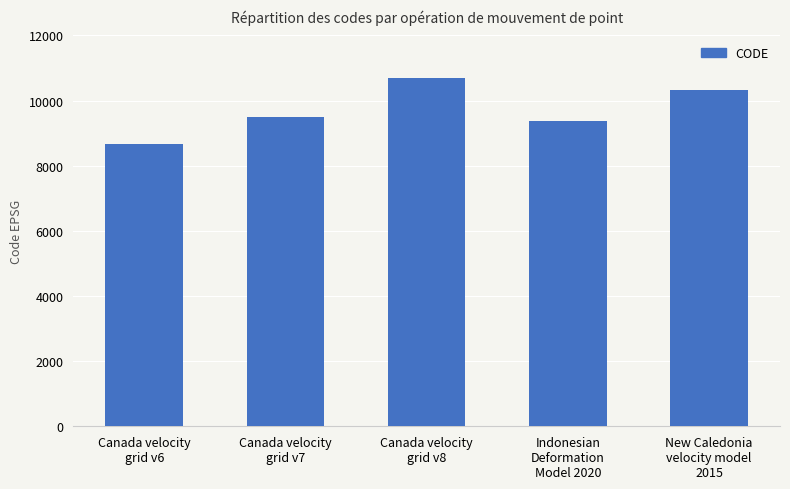

Reading left to right, list all the values displayed in this chart.

Canada velocity
grid v6=8676	Canada velocity
grid v7=9483	Canada velocity
grid v8=10707	Indonesian
Deformation
Model 2020=9375	New Caledonia
velocity model
2015=10323